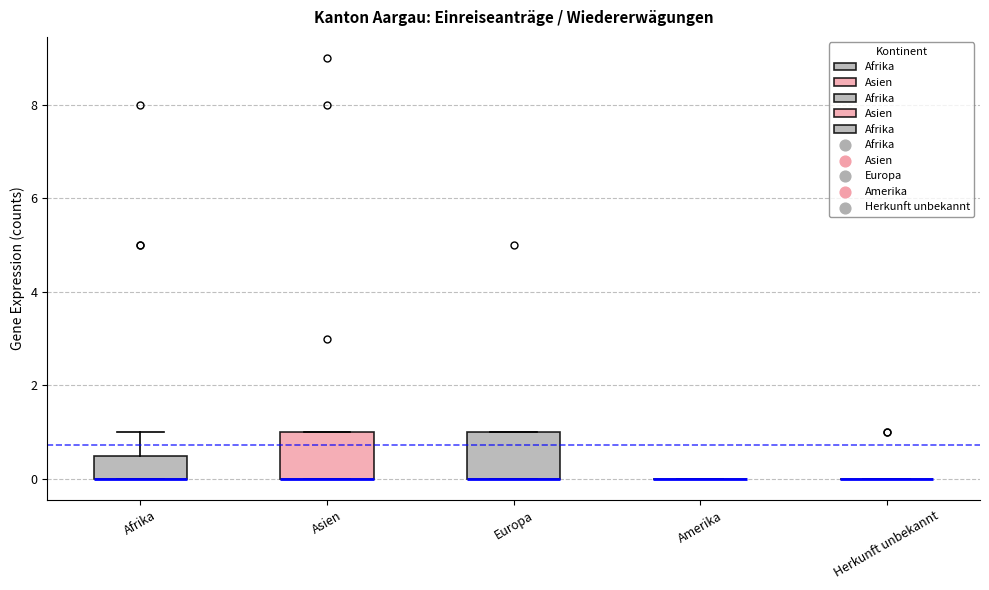

Reading left to right, read every box against the y-axis: the position of its median line, the range the box covers, and the ends of its whiskers. The values are not printed on the chart, so give them approximately, as read against the axis.

Afrika: median 0.0 (drawn on the box's lower edge), box 0.0 to 0.6, whiskers 0.0 to 1.0
Asien: median 0.0 (drawn on the box's lower edge), box 0.0 to 1.0, whiskers 0.0 to 1.0
Europa: median 0.0 (drawn on the box's lower edge), box 0.0 to 1.0, whiskers 0.0 to 1.0
Amerika: box collapsed to a line at 0.0, whiskers 0.0 to 0.0
Herkunft unbekannt: box collapsed to a line at 0.0, whiskers 0.0 to 0.0